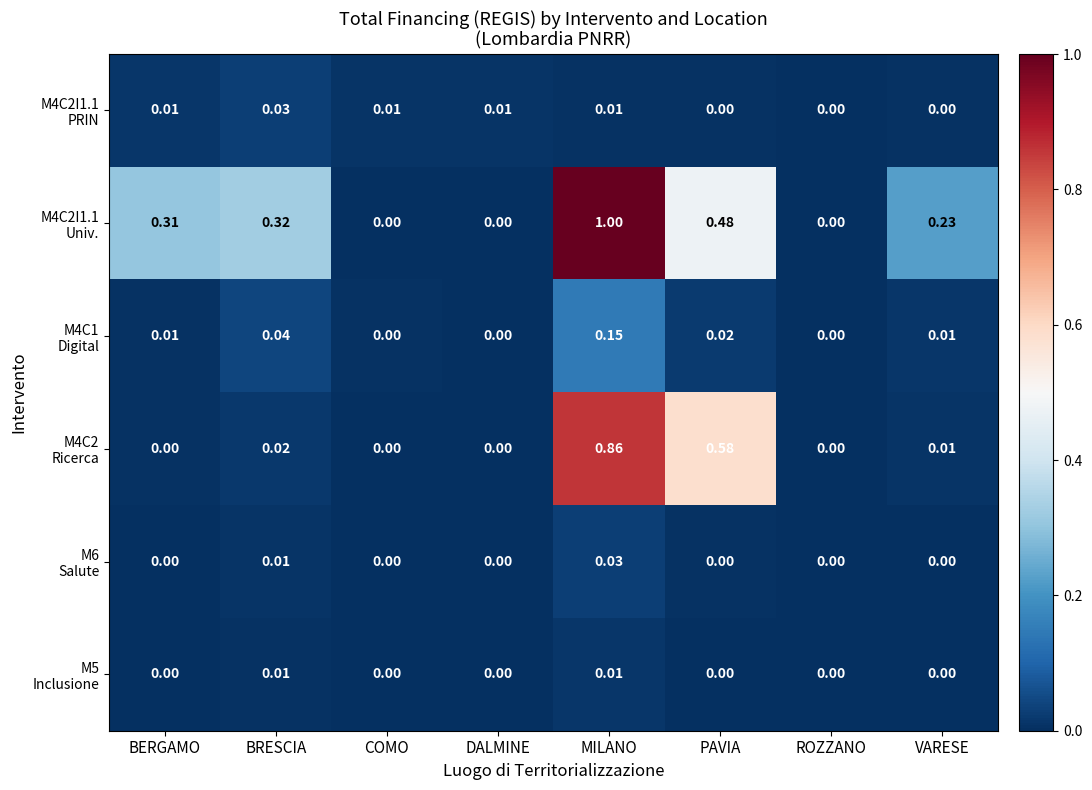

Which category has the highest value across all series?

MILANO